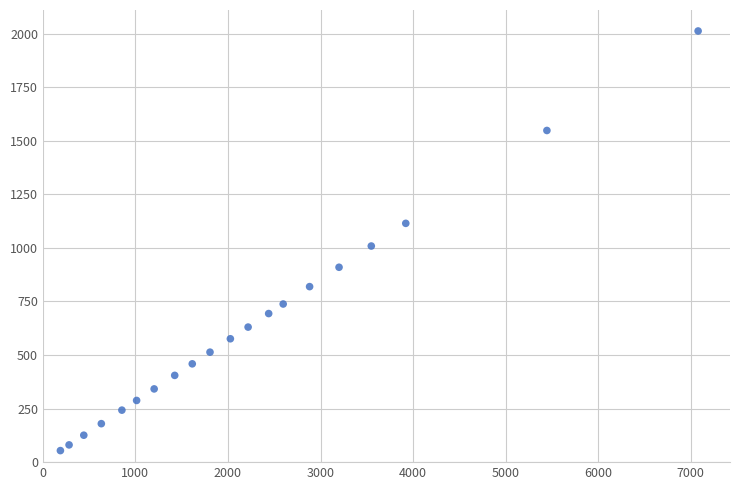

What is the range of Y values (max minus min)?

1958.2